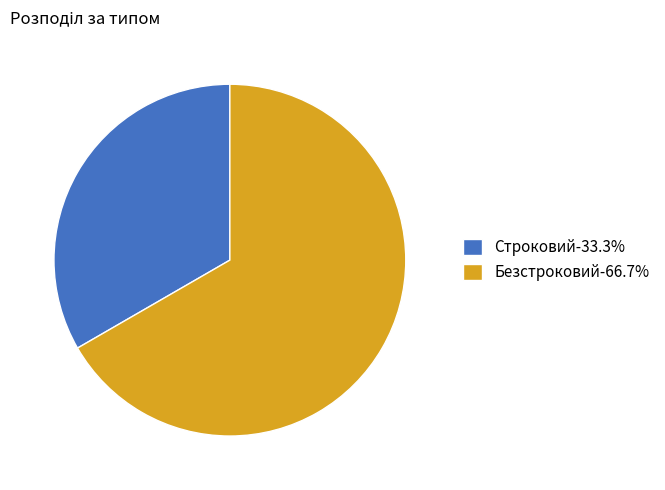

How many segments does this pie chart have?

2